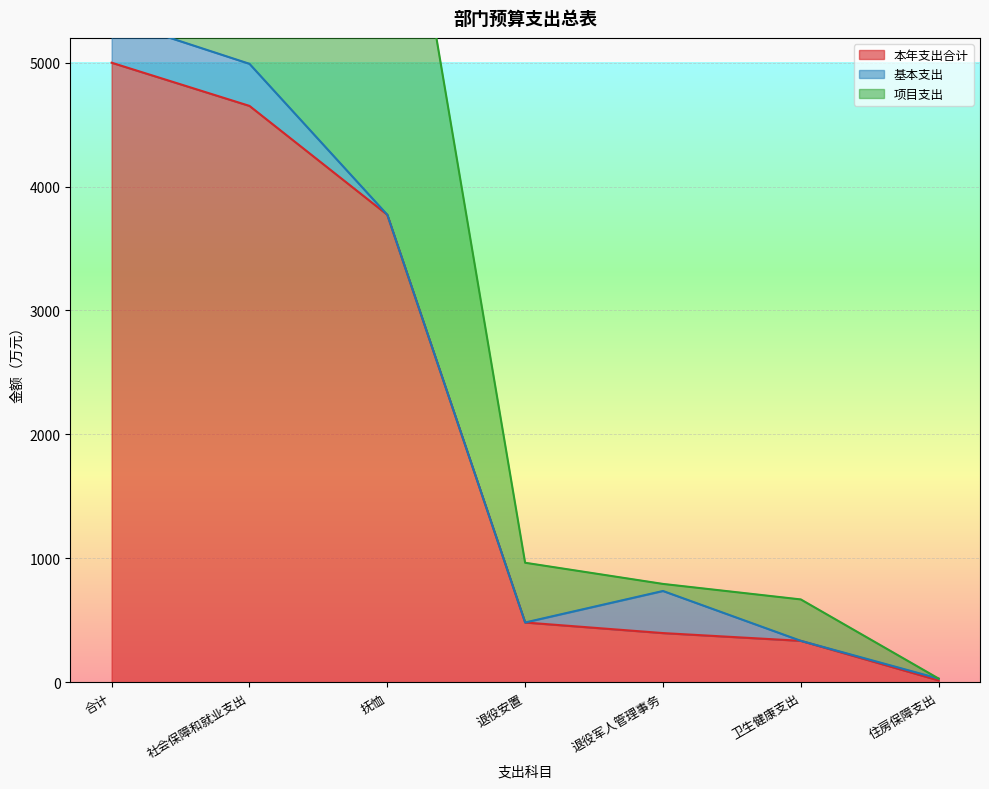

What is the label of the 7th point from the right?

合计